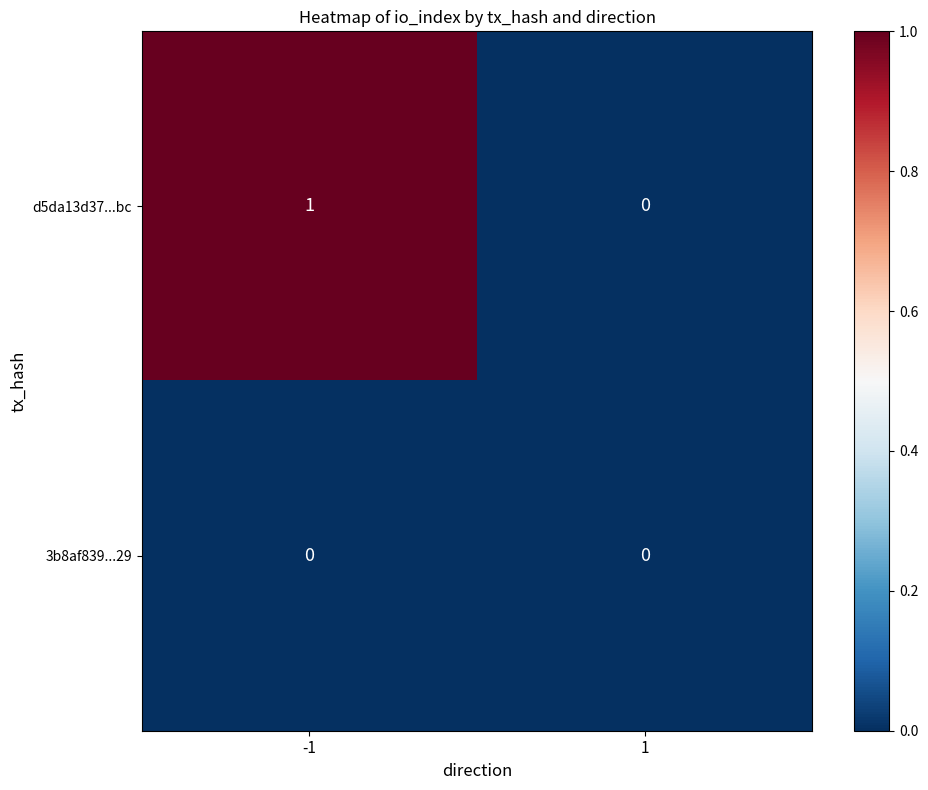

Reading right to left, transcribe all the data shown in this chart.

d5da13d37...bc: 0	1
3b8af839...29: 0	0